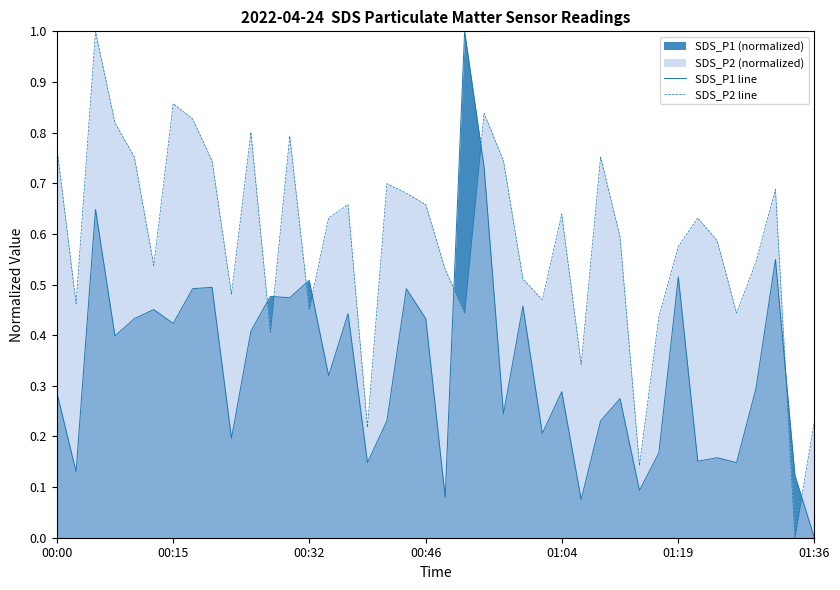

What is the difference between the maximum and minimum values in the SDS_P2 line series?

1.0